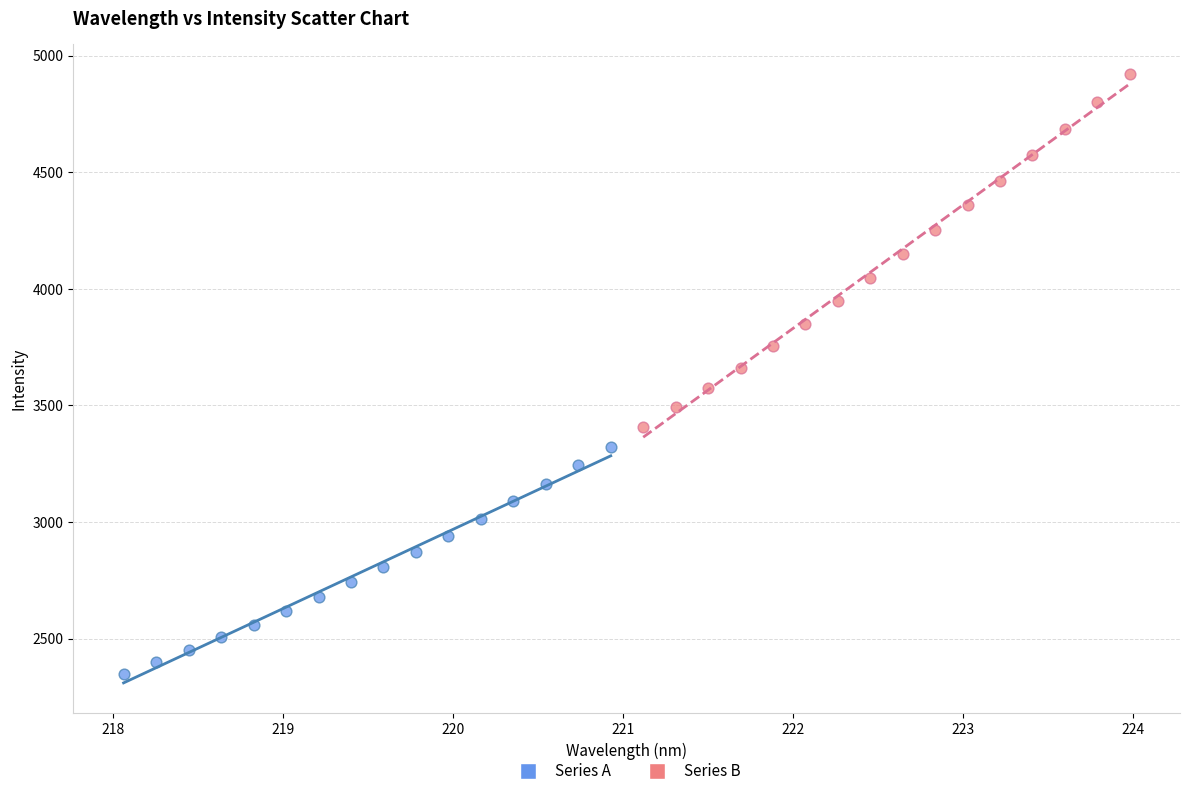

Which series contains the highest Y value?

Series B